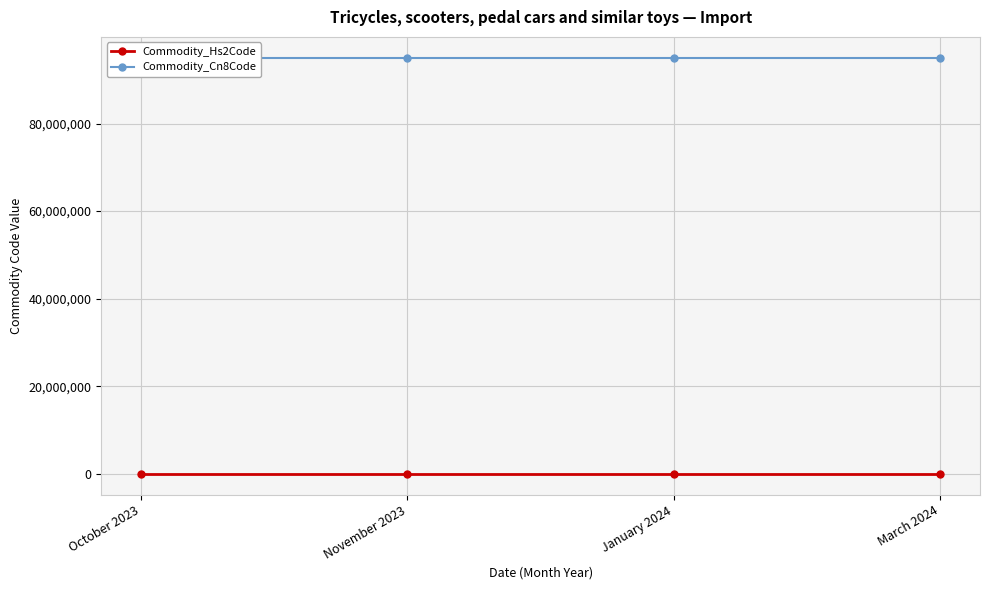

Count the number of categories in the chart.

4